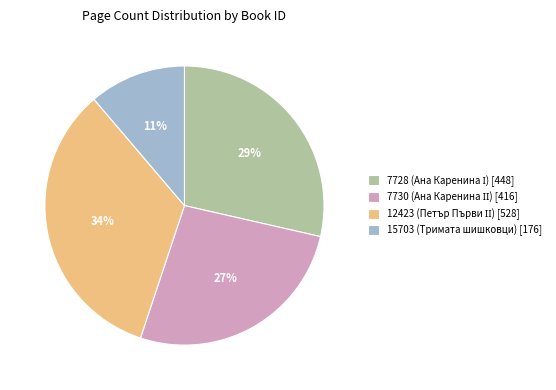

Count the number of slices in the pie.

4